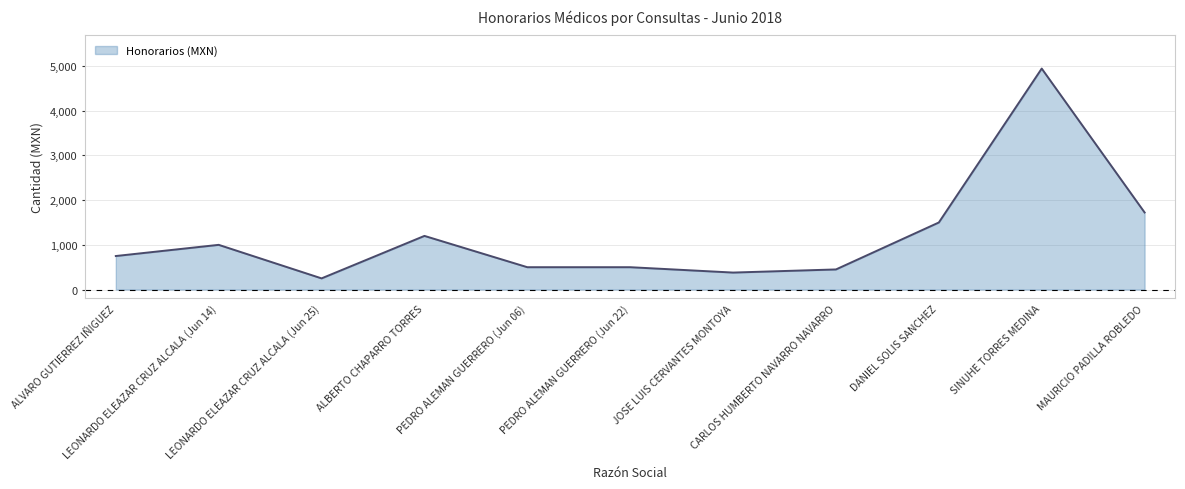

Reading right to left, what are all the values shown in this chart?

MAURICIO PADILLA ROBLEDO=1724.1	SINUHE TORRES MEDINA=4942.5	DANIEL SOLIS SANCHEZ=1500.0	CARLOS HUMBERTO NAVARRO NAVARRO=450.0	JOSE LUIS CERVANTES MONTOYA=380.0	PEDRO ALEMAN GUERRERO (Jun 22)=500.0	PEDRO ALEMAN GUERRERO (Jun 06)=500.0	ALBERTO CHAPARRO TORRES=1200.0	LEONARDO ELEAZAR CRUZ ALCALA (Jun 25)=250.0	LEONARDO ELEAZAR CRUZ ALCALA (Jun 14)=1000.0	ALVARO GUTIERREZ IÑIGUEZ=750.0